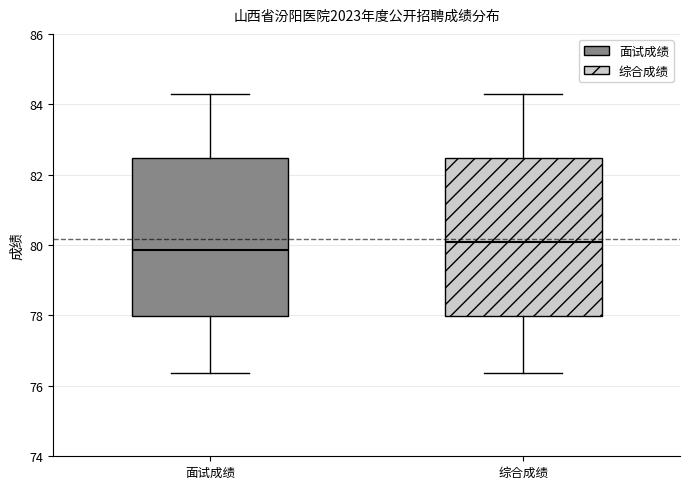

Which box has the lowest median line?

面试成绩